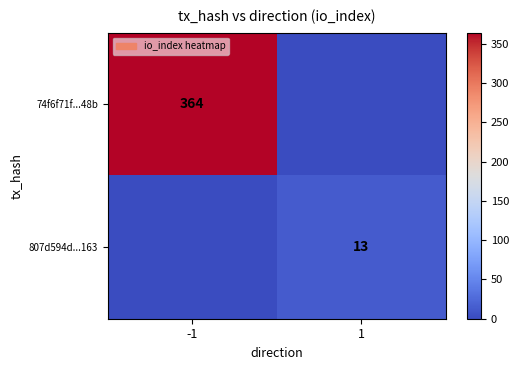

Count the number of data series in this chart.

2